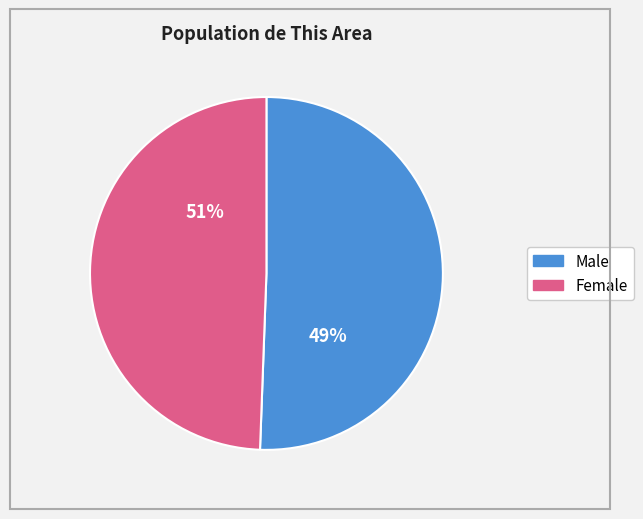

Is it true that Female is 36% of the pie?

False